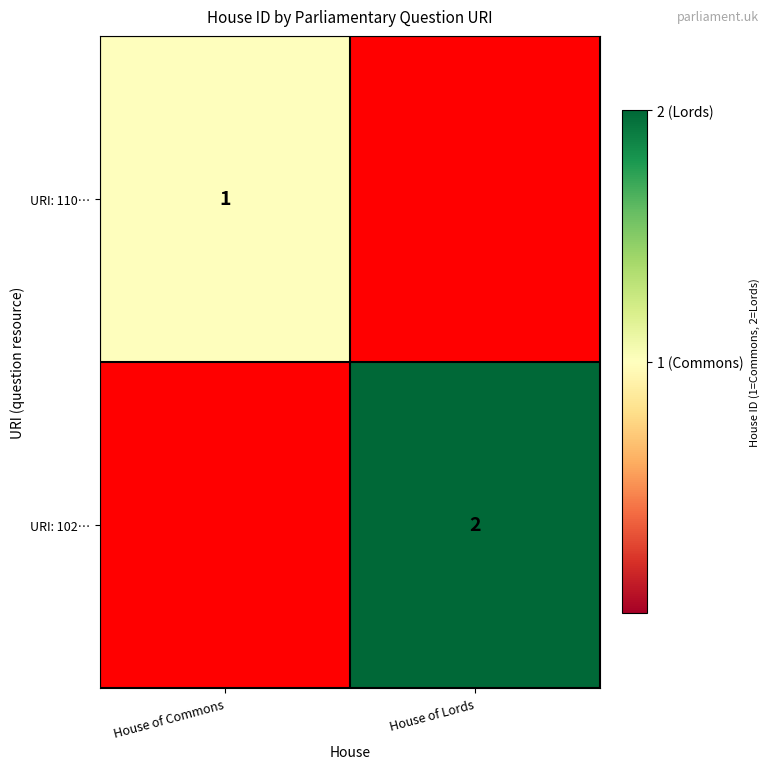

True or false: URI: 110… has a value of 1 at House of Commons.

True